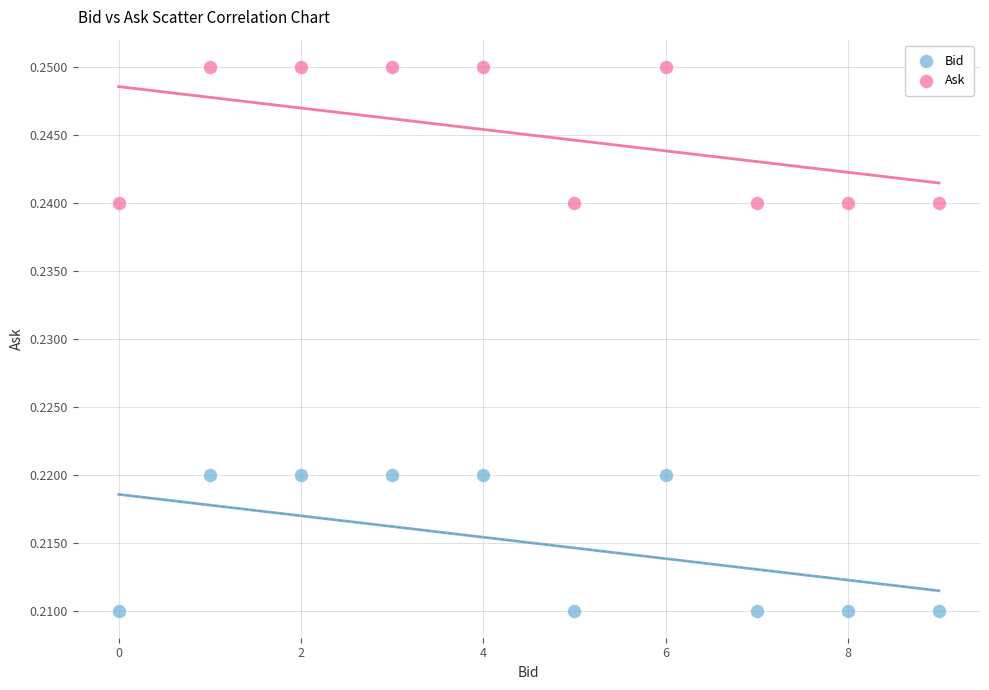

Which series reaches the maximum Y coordinate?

Ask